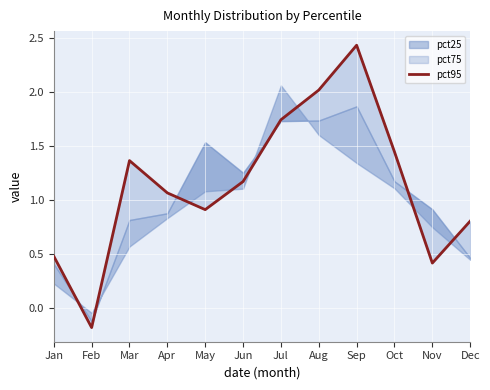

At which category does the data reach its first local valley?

Feb